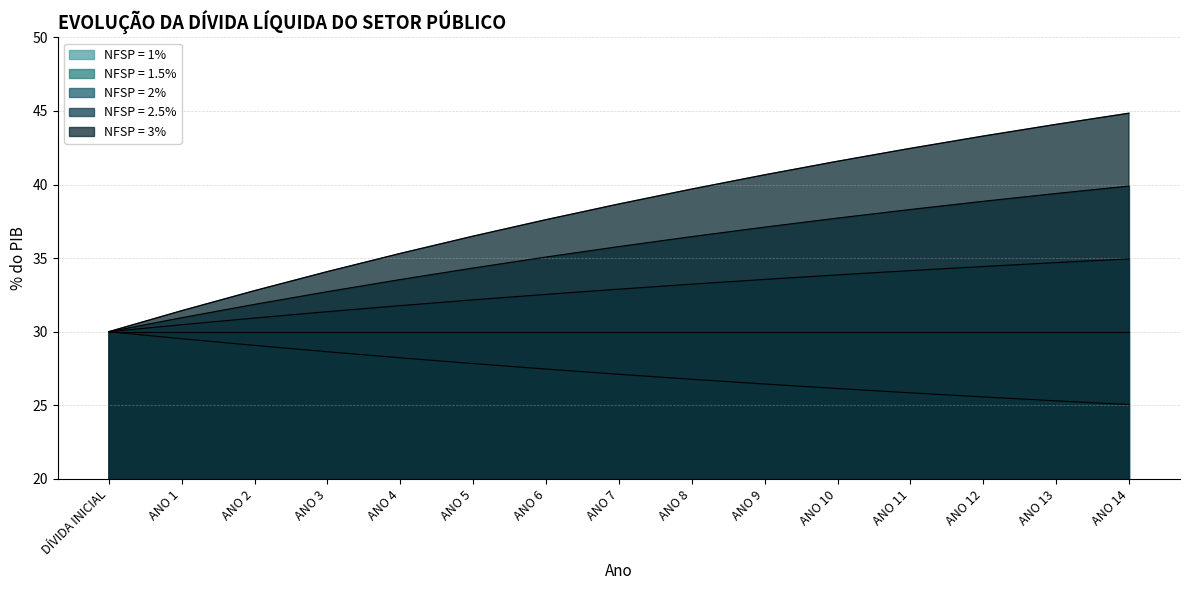

What is the average value of the NFSP = 2% series?

32.7